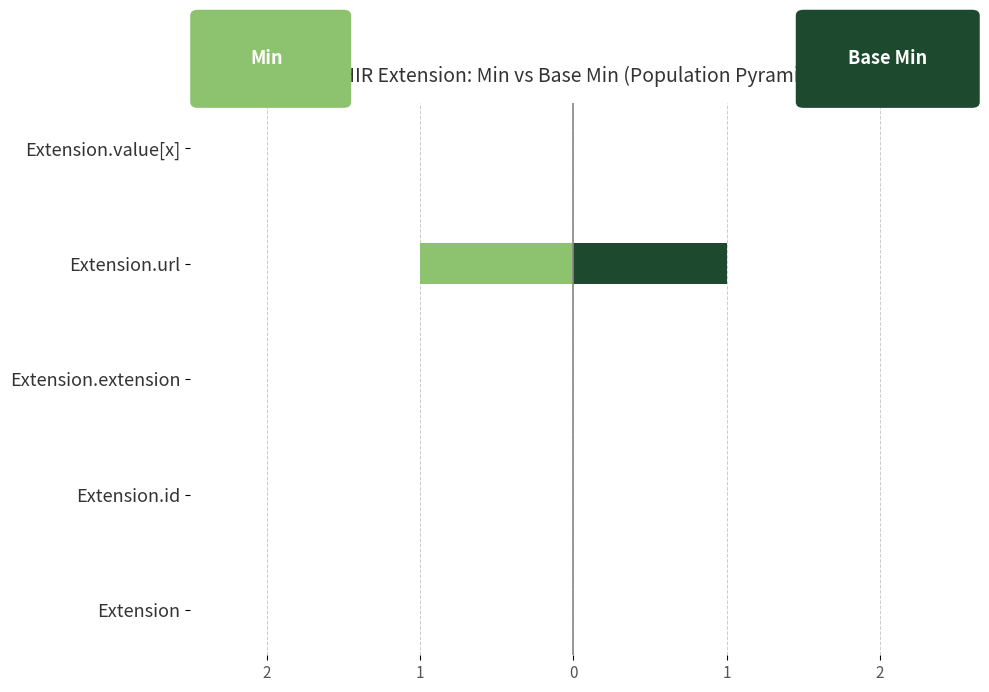

How many bars are there in total?

10